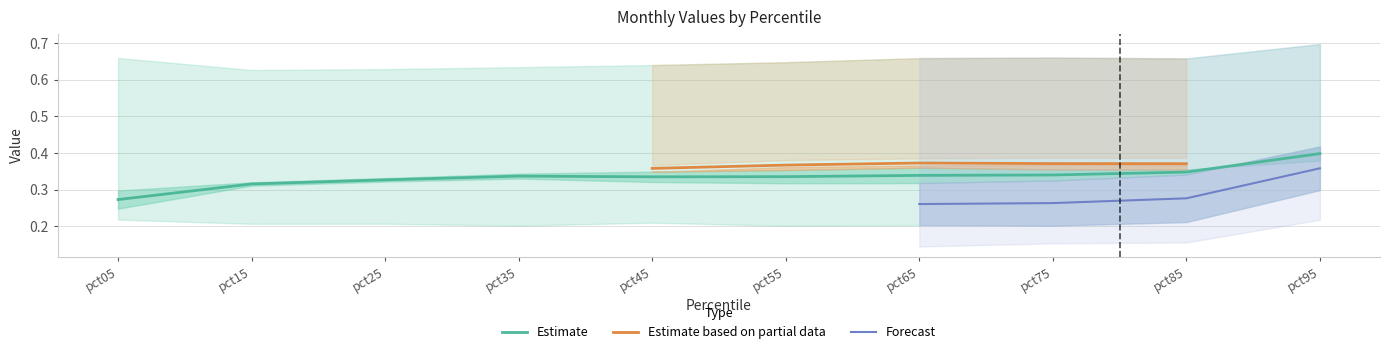

Is this an area chart (filled region under the line)?

No